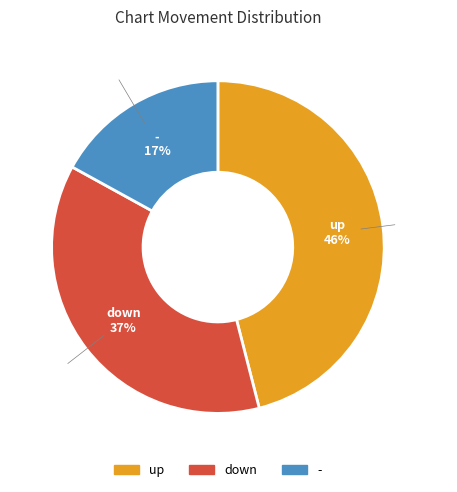

Which category has the smallest portion of the pie?

-